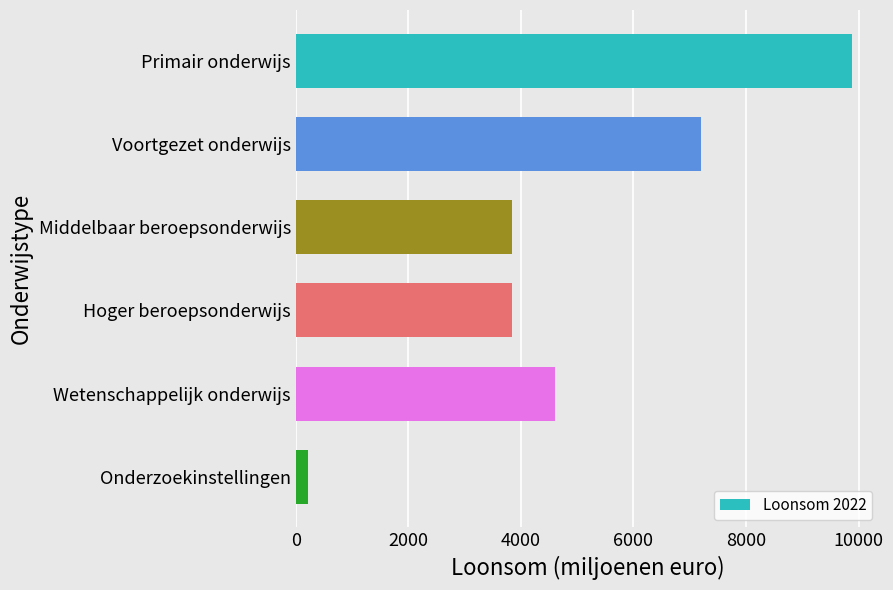

True or false: the data shows 6194 at Middelbaar beroepsonderwijs.

False